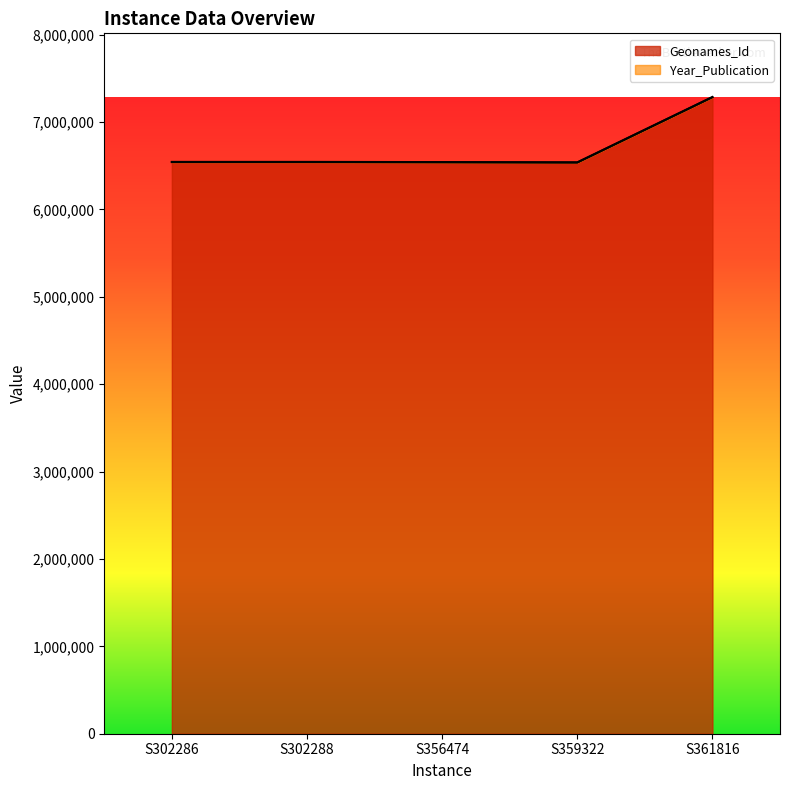

What is the value of the 3rd point from the left?

6540350